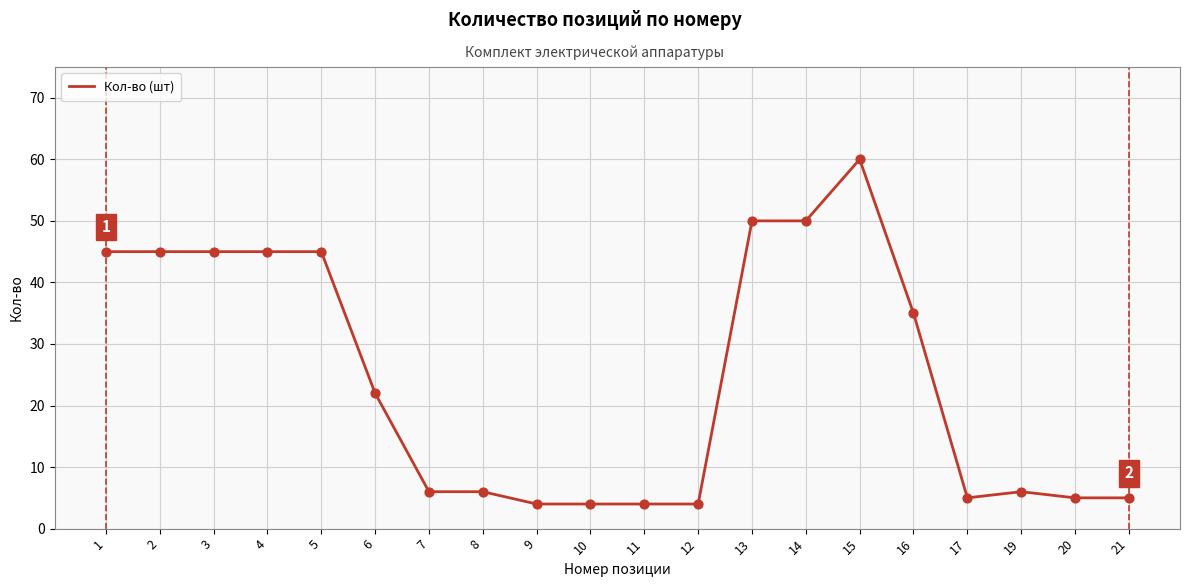

What is the change in value from 2 to 14?

+5